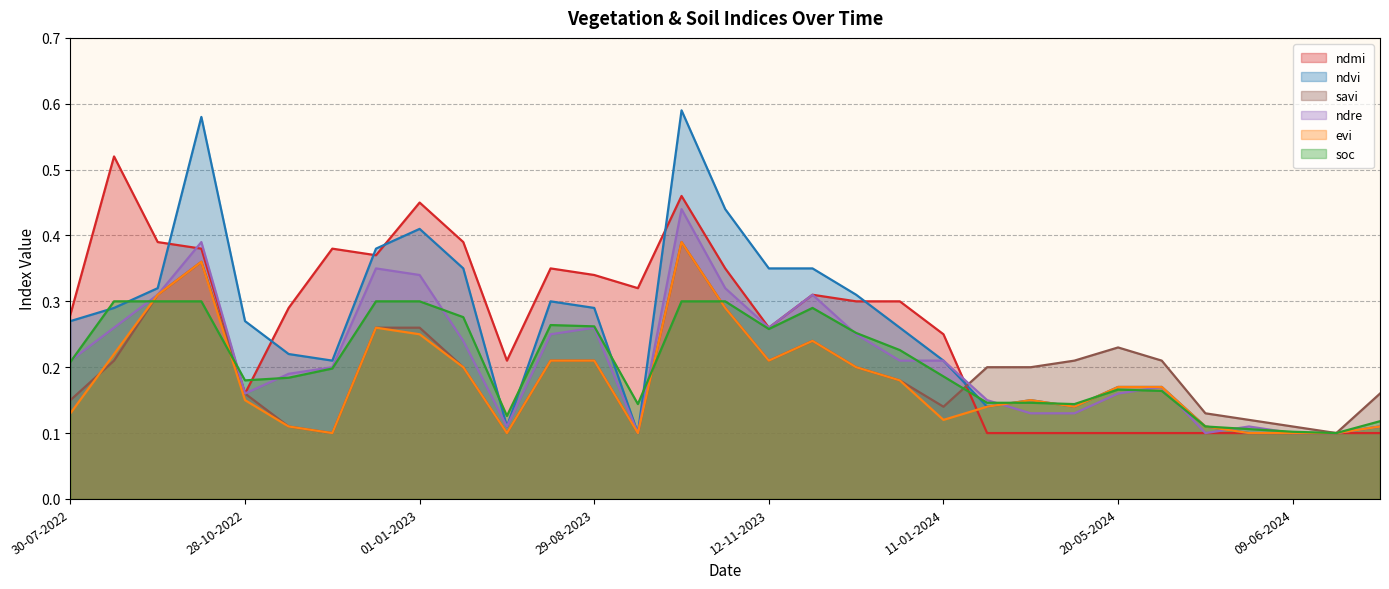

Reading right to left, what are all the values shown in this chart?

soc: 0.1	0.1	0.1	0.1	0.1	0.2	0.2	0.1	0.1	0.1	0.2	0.2	0.3	0.3	0.3	0.3	0.3	0.1	0.3	0.3	0.1	0.3	0.3	0.3	0.2	0.2	0.2	0.3	0.3	0.3	0.2
ndvi: 0.1	0.1	0.1	0.1	0.1	0.2	0.2	0.1	0.1	0.1	0.2	0.3	0.3	0.3	0.3	0.4	0.6	0.1	0.3	0.3	0.1	0.3	0.4	0.4	0.2	0.2	0.3	0.6	0.3	0.3	0.3
evi: 0.1	0.1	0.1	0.1	0.1	0.2	0.2	0.1	0.1	0.1	0.1	0.2	0.2	0.2	0.2	0.3	0.4	0.1	0.2	0.2	0.1	0.2	0.2	0.3	0.1	0.1	0.1	0.4	0.3	0.2	0.1
ndre: 0.1	0.1	0.1	0.1	0.1	0.2	0.2	0.1	0.1	0.1	0.2	0.2	0.2	0.3	0.3	0.3	0.4	0.1	0.3	0.2	0.1	0.2	0.3	0.3	0.2	0.2	0.2	0.4	0.3	0.3	0.2
ndmi: 0.1	0.1	0.1	0.1	0.1	0.1	0.1	0.1	0.1	0.1	0.2	0.3	0.3	0.3	0.3	0.3	0.5	0.3	0.3	0.3	0.2	0.4	0.5	0.4	0.4	0.3	0.2	0.4	0.4	0.5	0.3
savi: 0.2	0.1	0.1	0.1	0.1	0.2	0.2	0.2	0.2	0.2	0.1	0.2	0.2	0.2	0.2	0.3	0.4	0.1	0.2	0.2	0.1	0.2	0.3	0.3	0.1	0.1	0.2	0.4	0.3	0.2	0.1